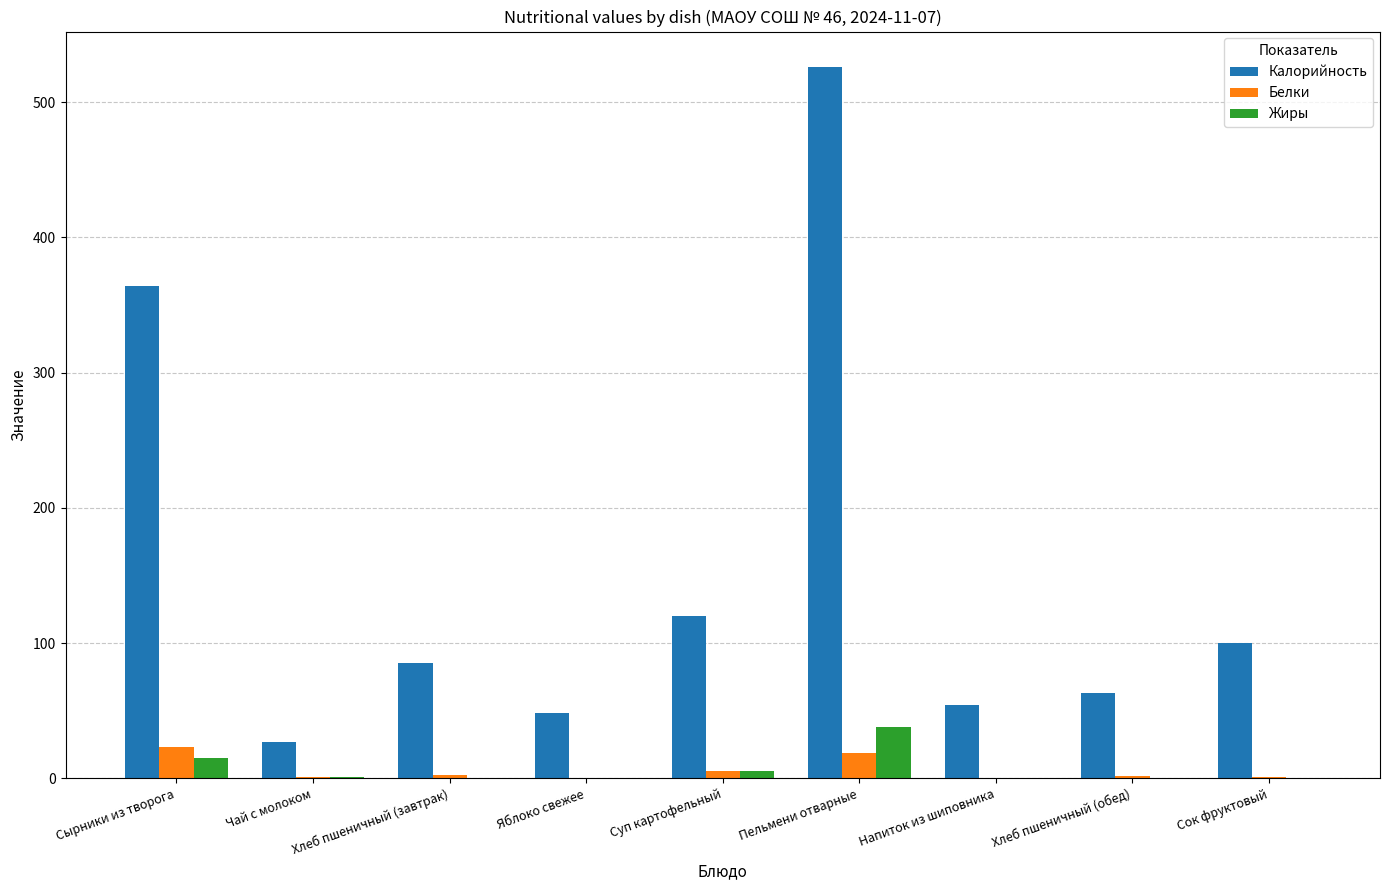

What is the sum of all Белки values?

55.3